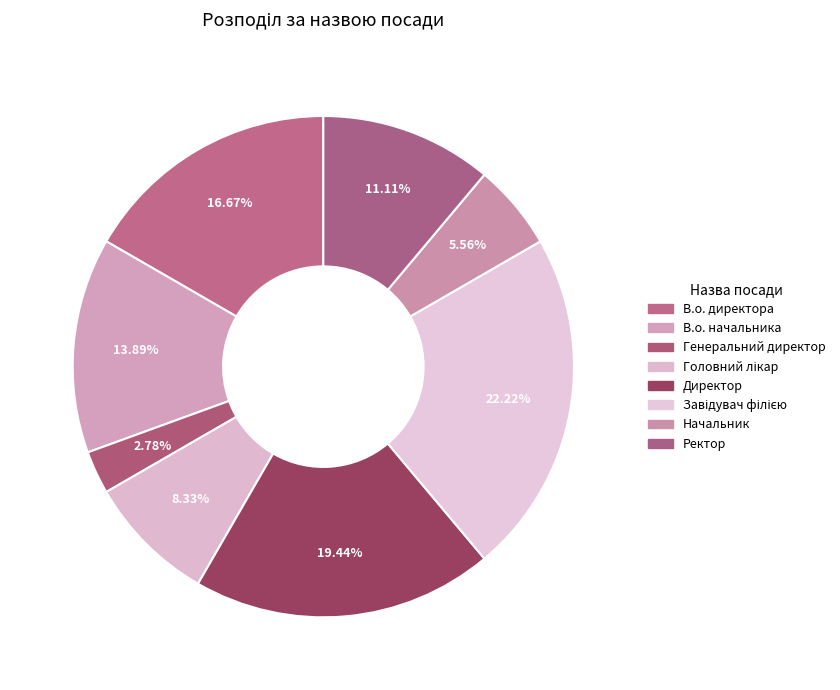

To the nearest percent, what portion does Начальник represent?

6%